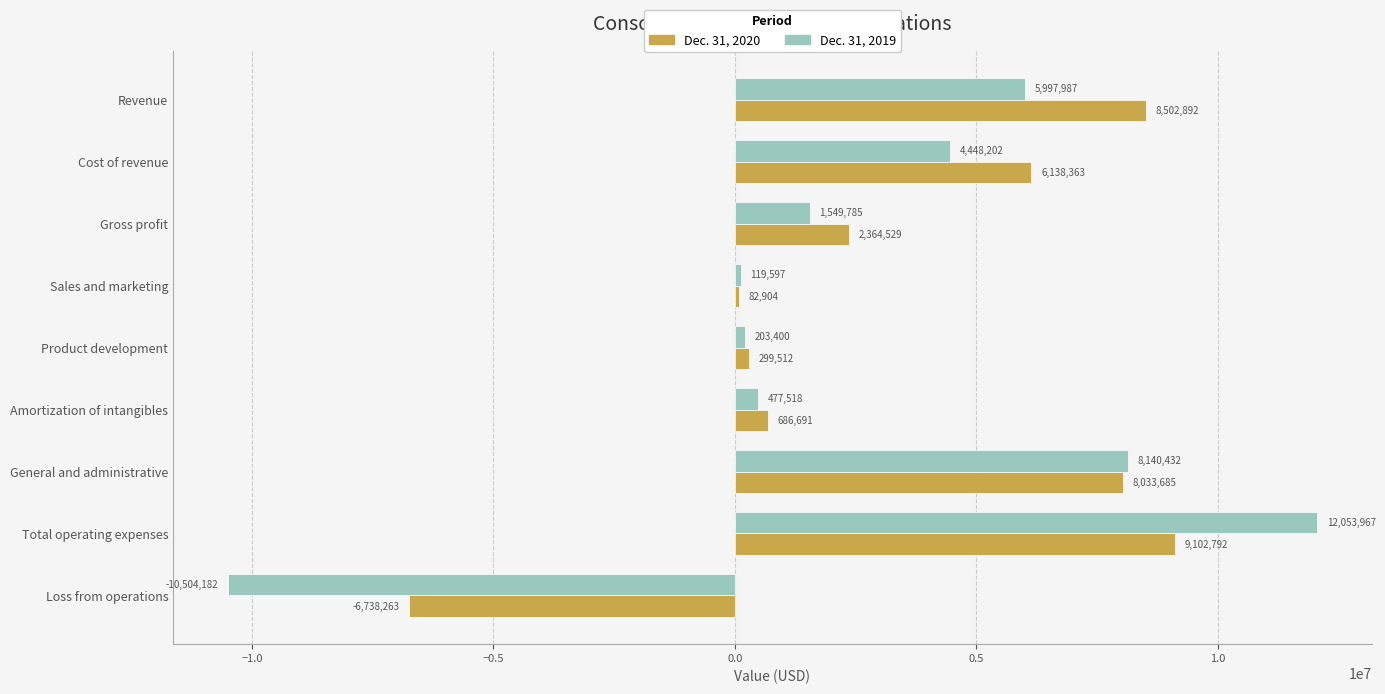

Rank the series by their average value, from highest to lowest.

Dec. 31, 2020, Dec. 31, 2019